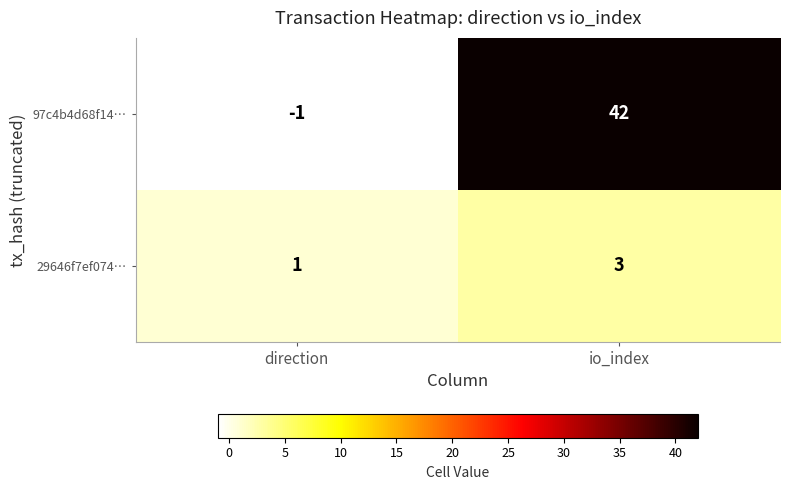

How many data points does each series have?

2